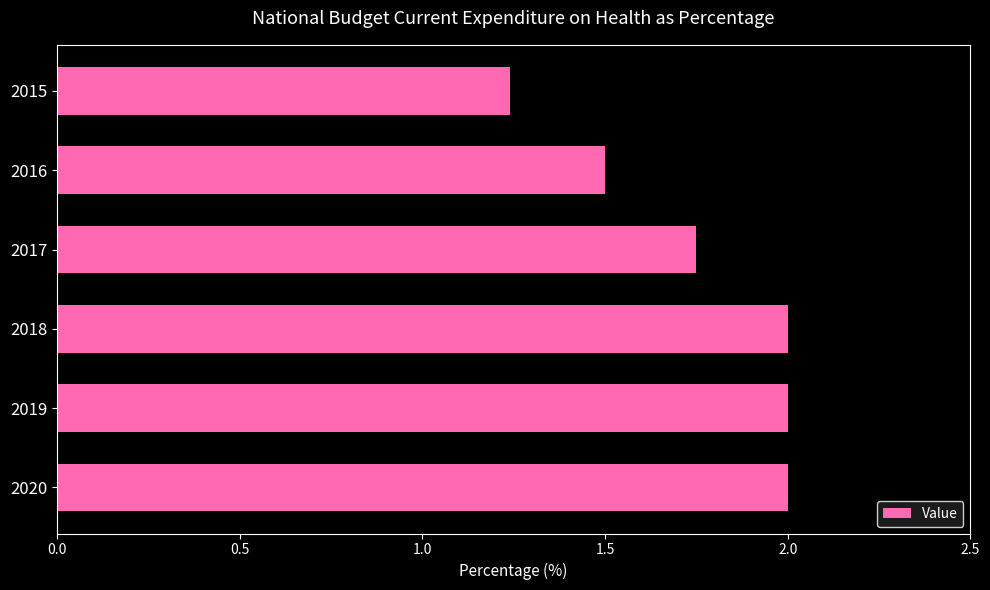

The value at 2019 is 2.0. True or false?

True